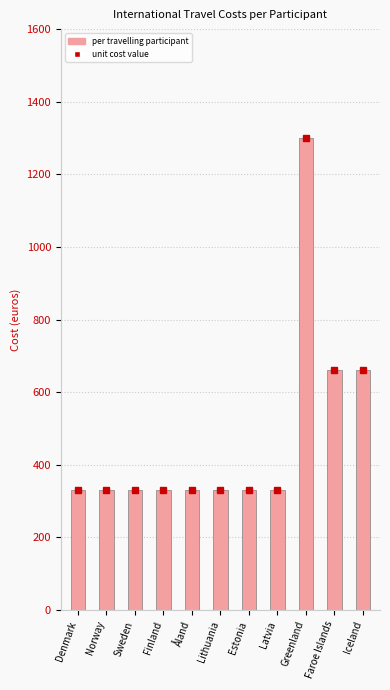

What is the ratio of the value at Latvia to the value at Åland?

1.0